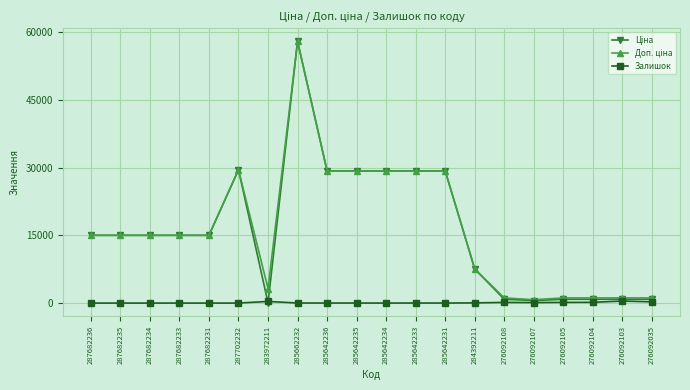

What is the spread (max minus min) of values at 285642234?

29294.9